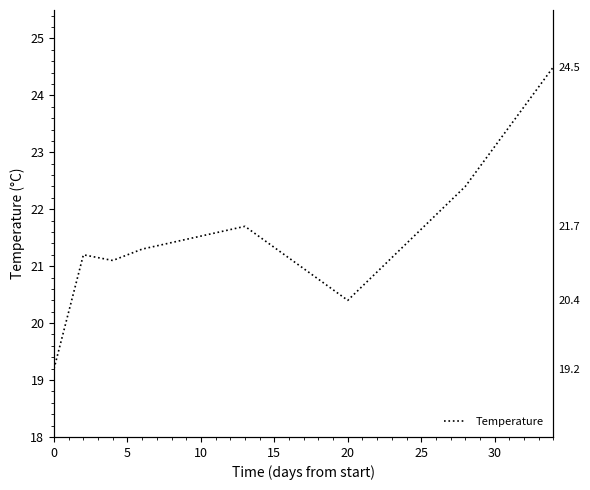

Reading left to right, what are all the values shown in this chart?

19.2	21.2	21.1	21.3	21.7	20.4	22.4	24.5